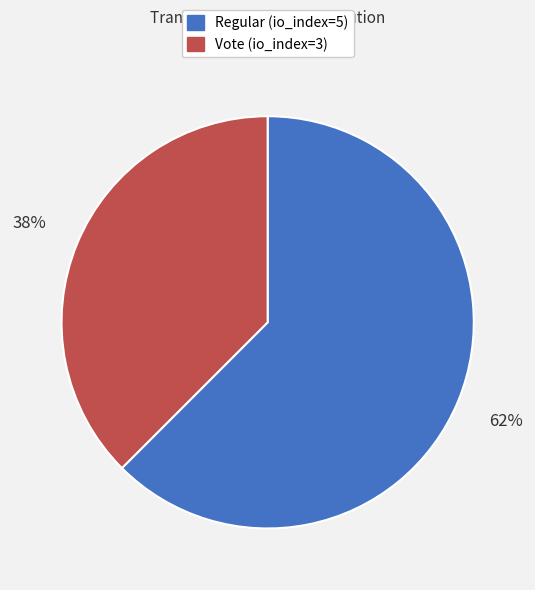

To the nearest percent, what portion does Regular (io_index=5) represent?

62%